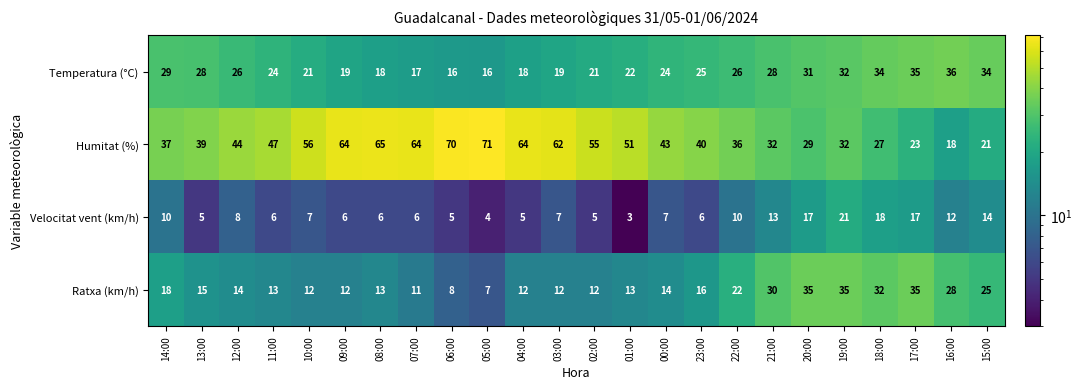

What is the total value across all series at 03:00?

100